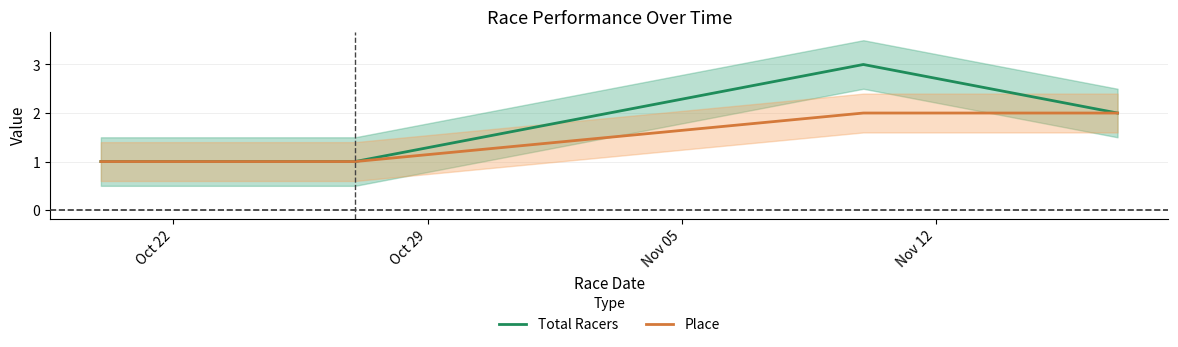

What is the highest value of the Total Racers series?

3